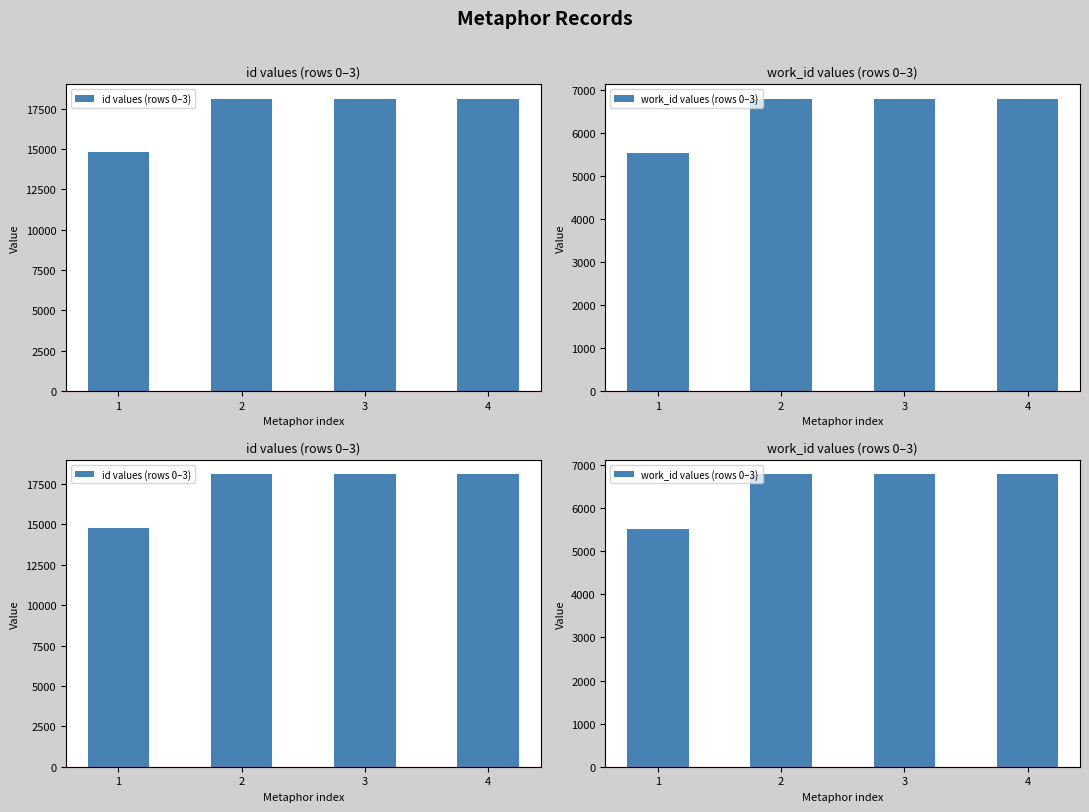

What is the difference between the maximum and second lowest values in the id values (rows 0–3) series?

3